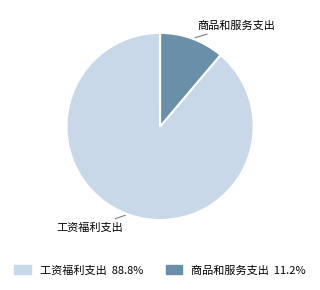

Which has a higher value, 工资福利支出 or 商品和服务支出?

工资福利支出